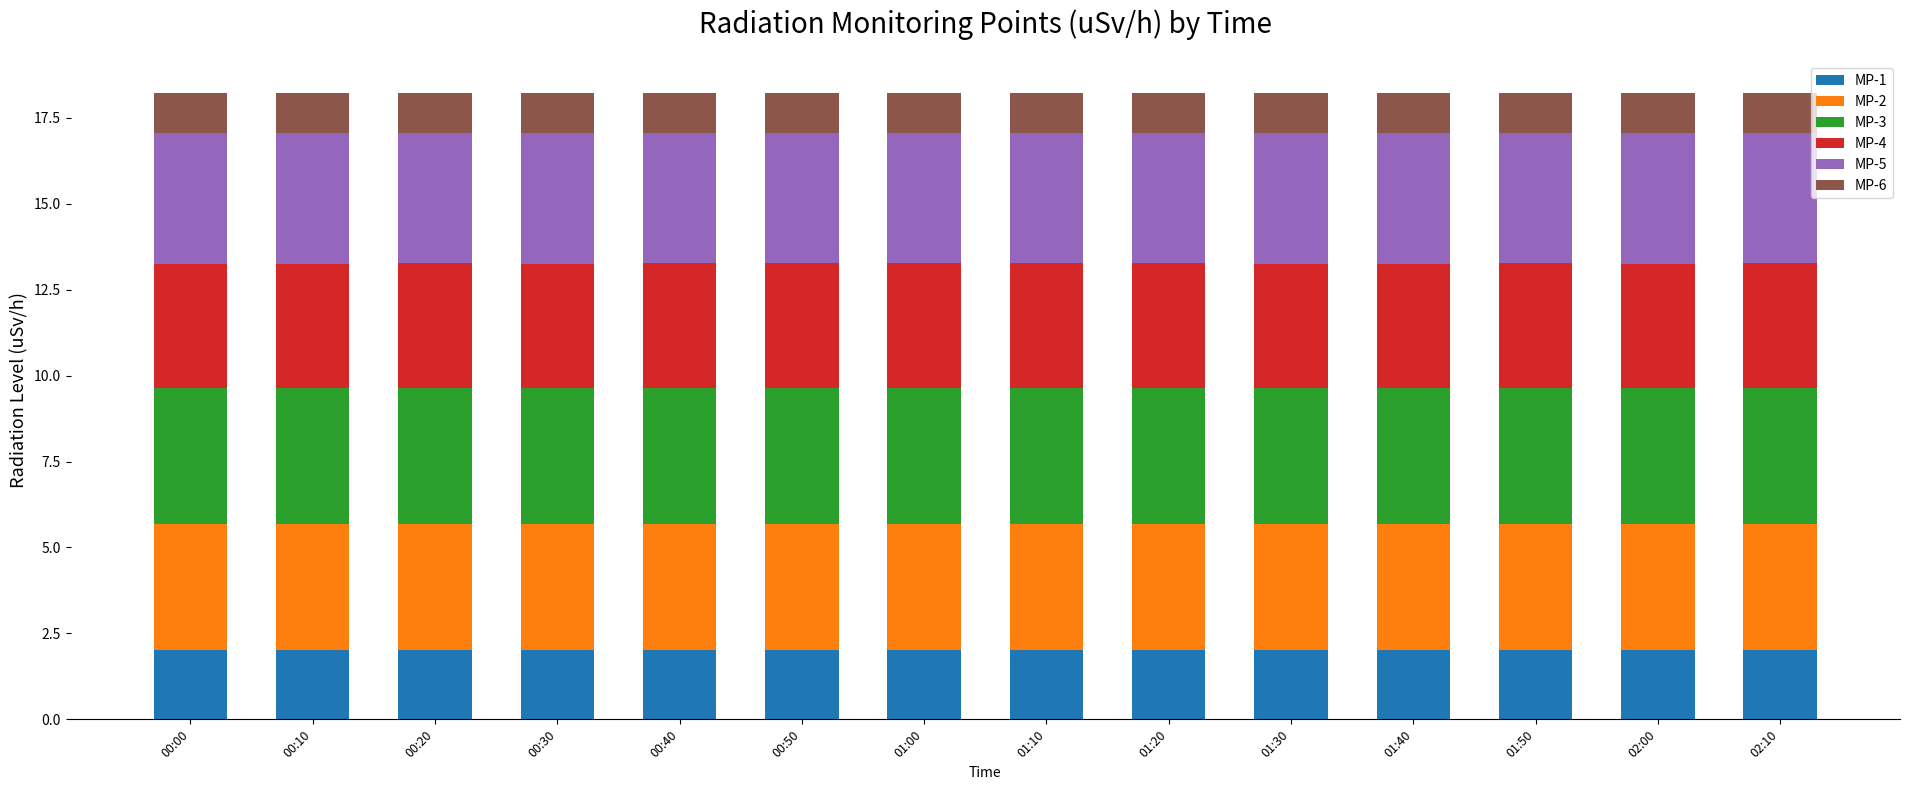

What is the total value across all series at 01:50?

18.2